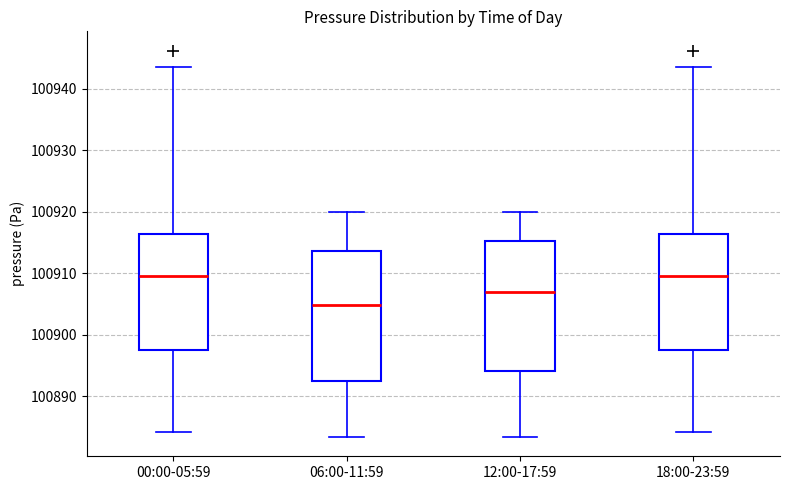

Where is the lower edge of the box for 06:00-11:59 on the y-axis? The values are not printed on the chart, so give them approximately, as read against the axis.

100893